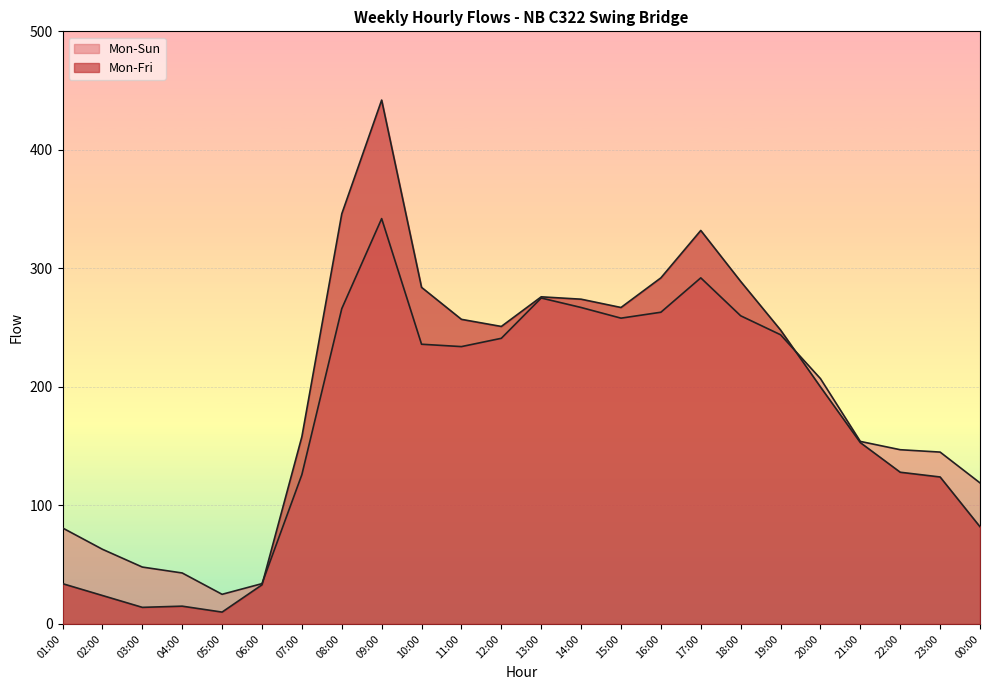

What is the spread (max minus min) of values at 23:00?

21